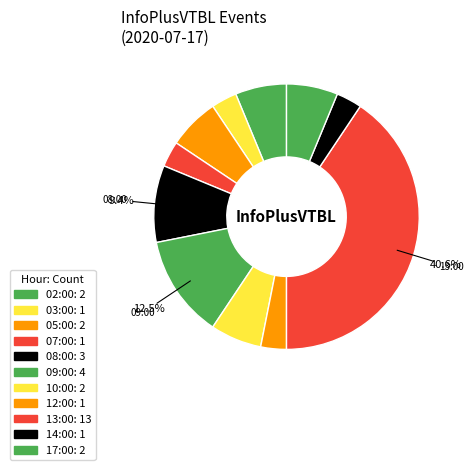

To the nearest percent, what is the difference between the largest and smallest slice percentages?

38%